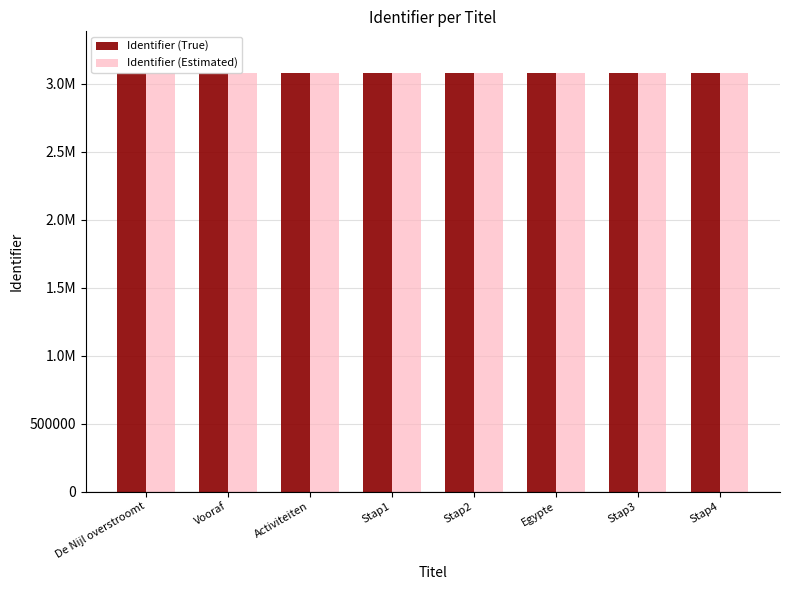

Does the chart contain stacked bars?

No